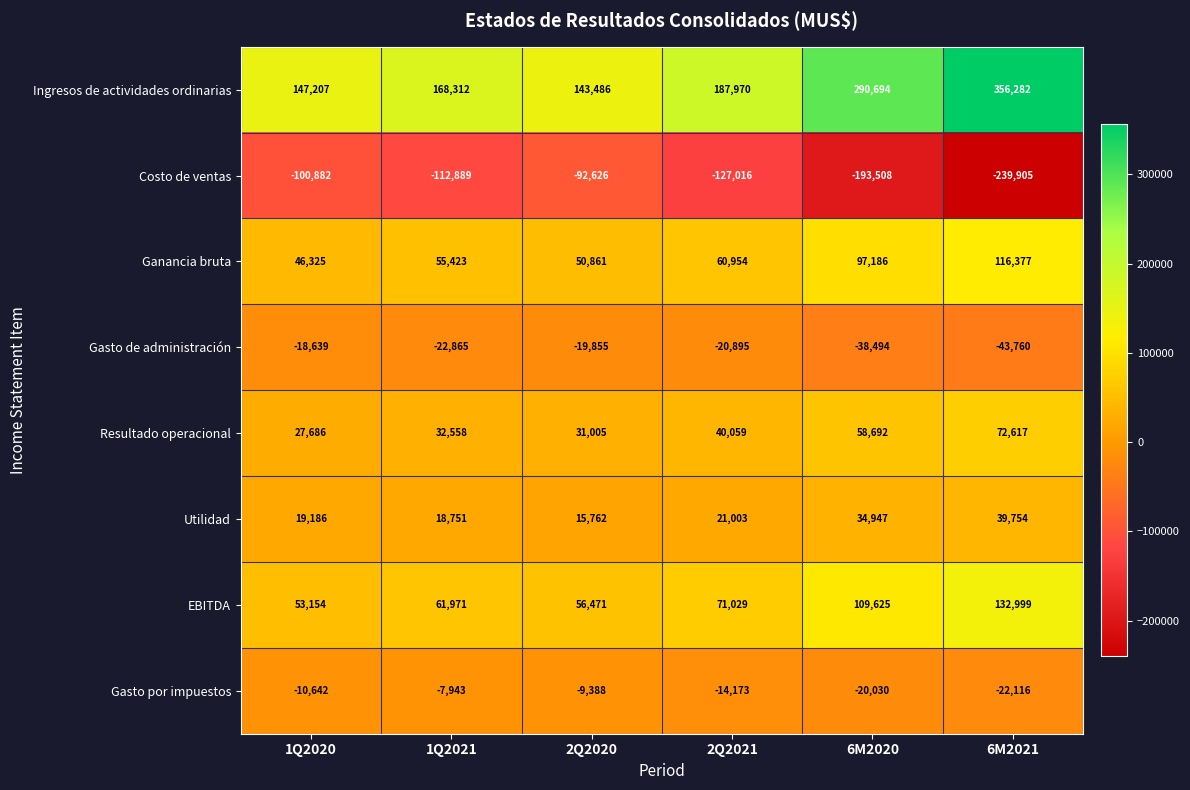

What is the approximate value of Costo de ventas at 2Q2021, to the nearest 50?

-127000